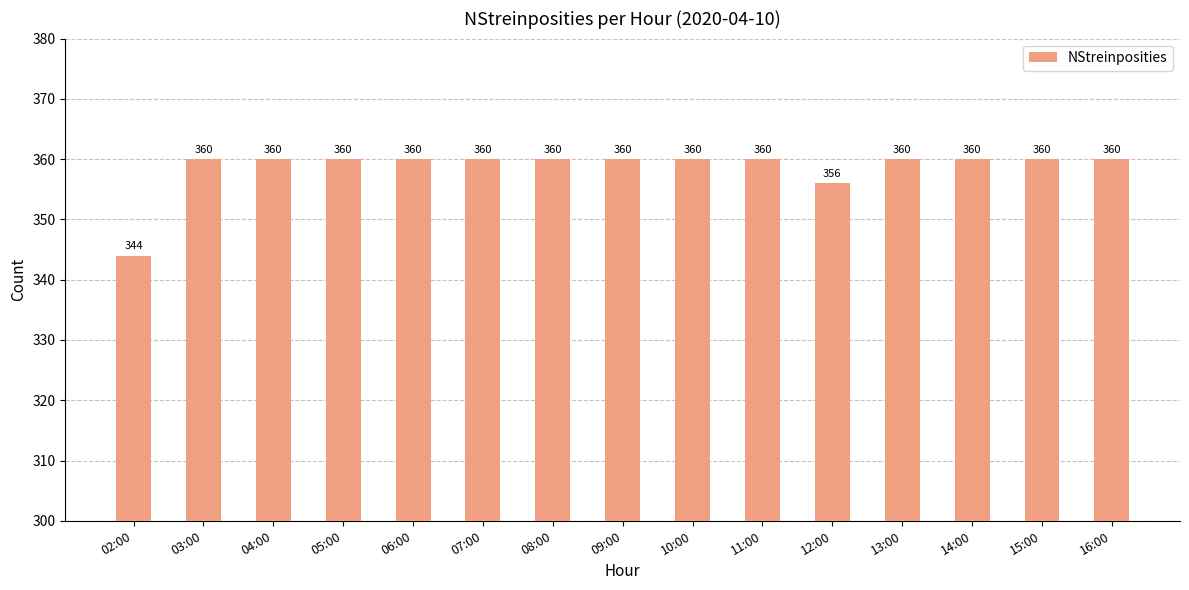

Does the chart contain any negative values?

No